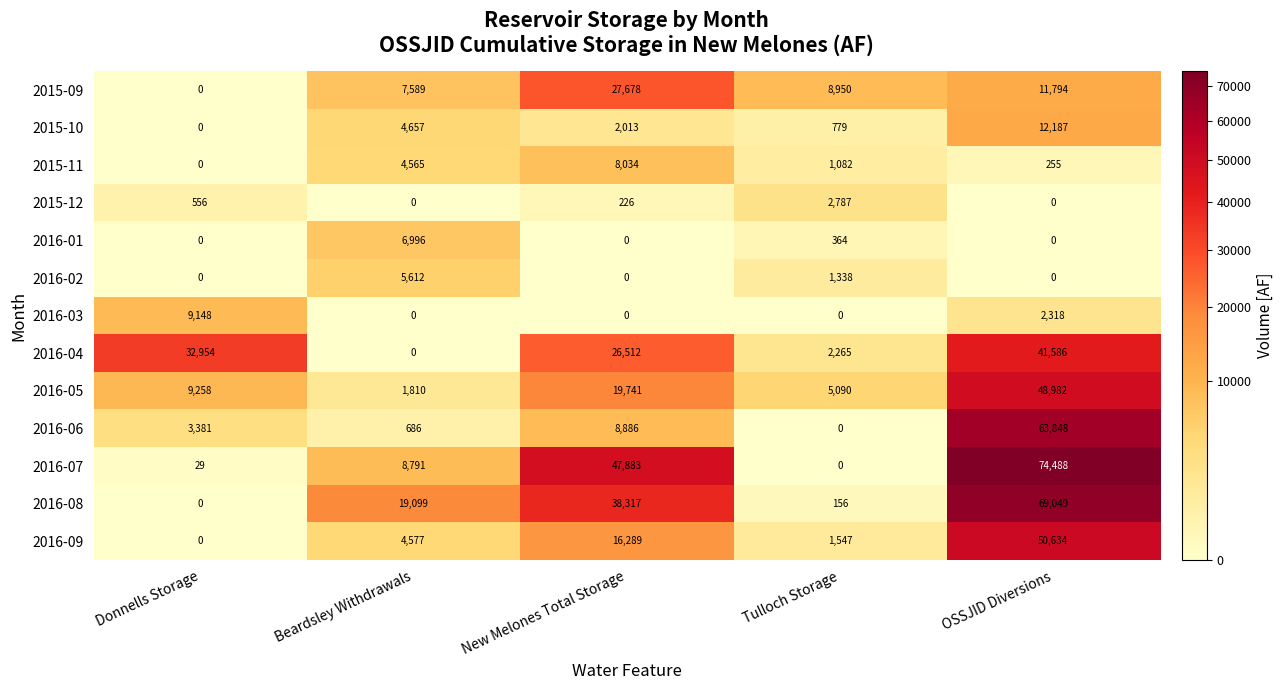

How many 2016-03 values are between 0 and 2318?

4